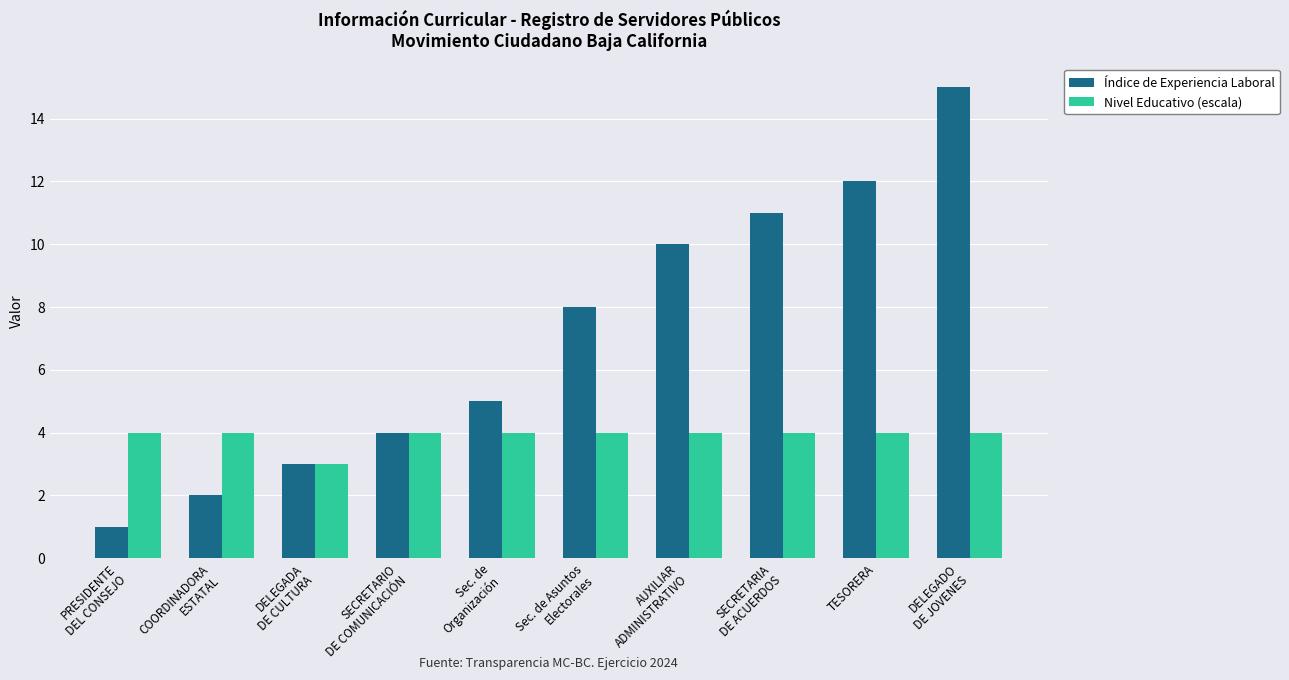

Are the bars horizontal?

No